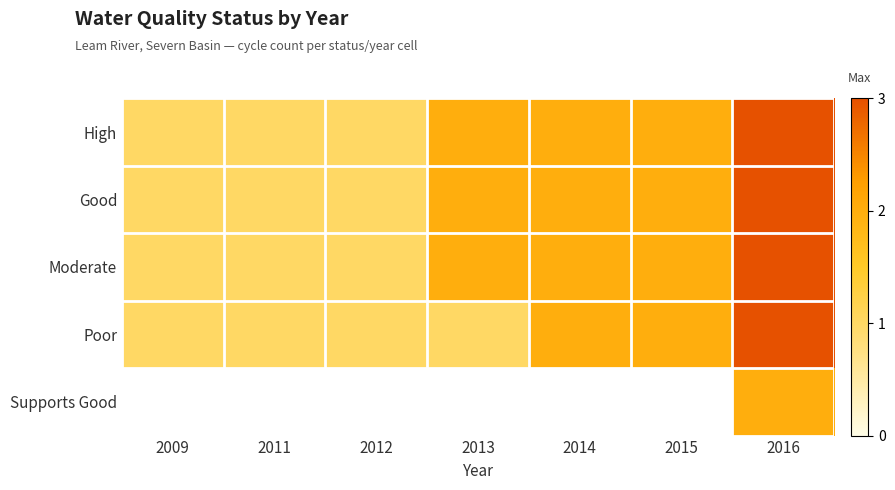

Count the number of data series in this chart.

5